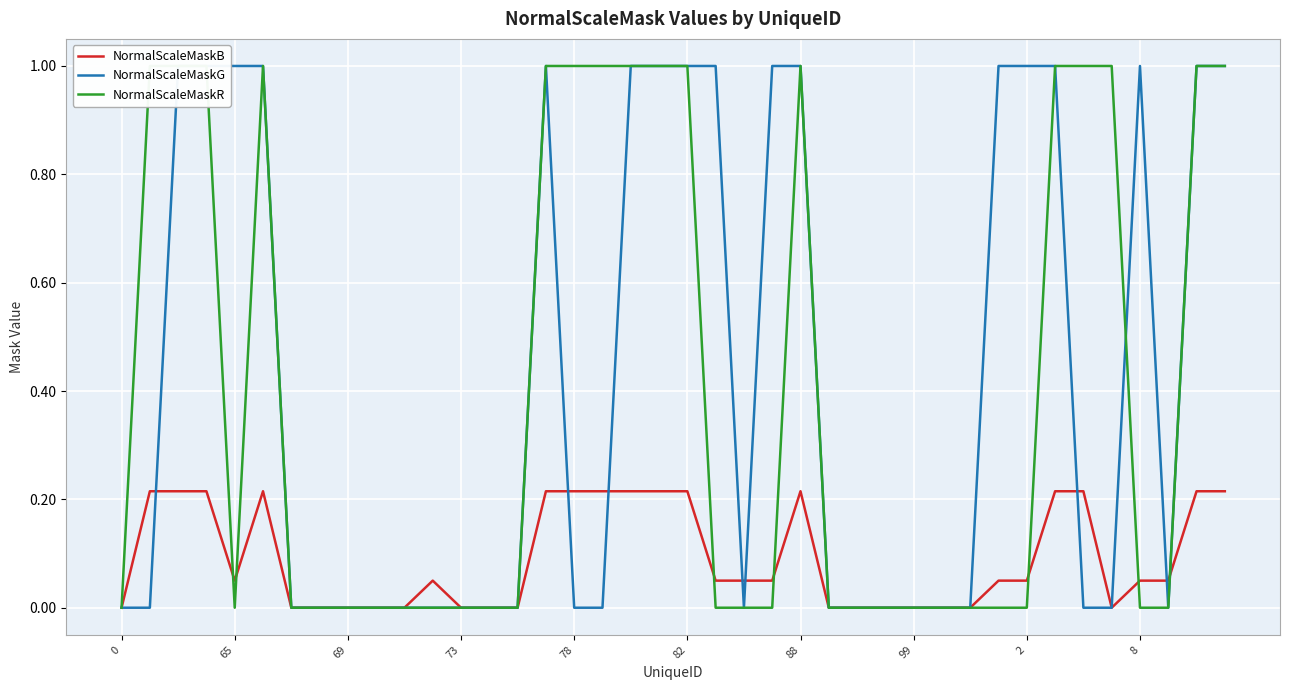

Is this an area chart (filled region under the line)?

No